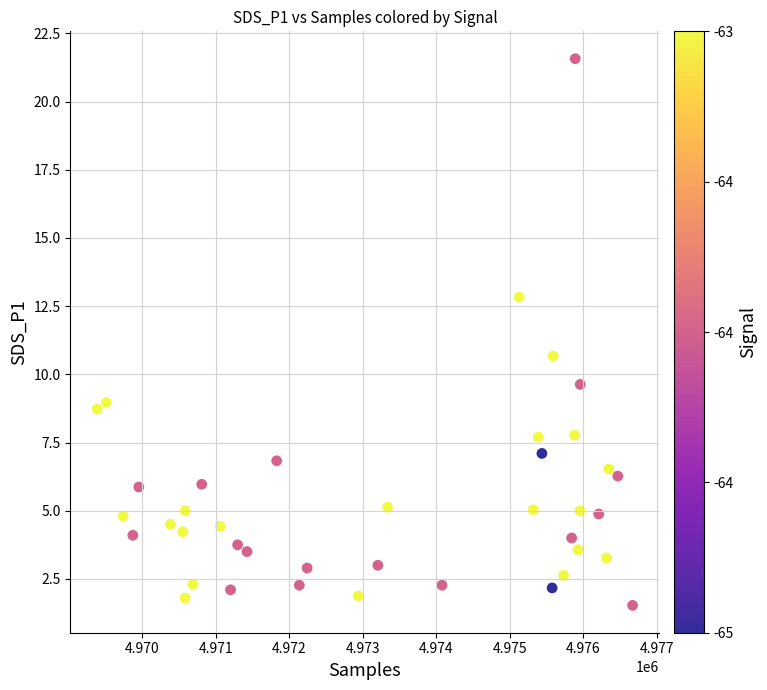

What is the range of Y values (max minus min)?

20.0